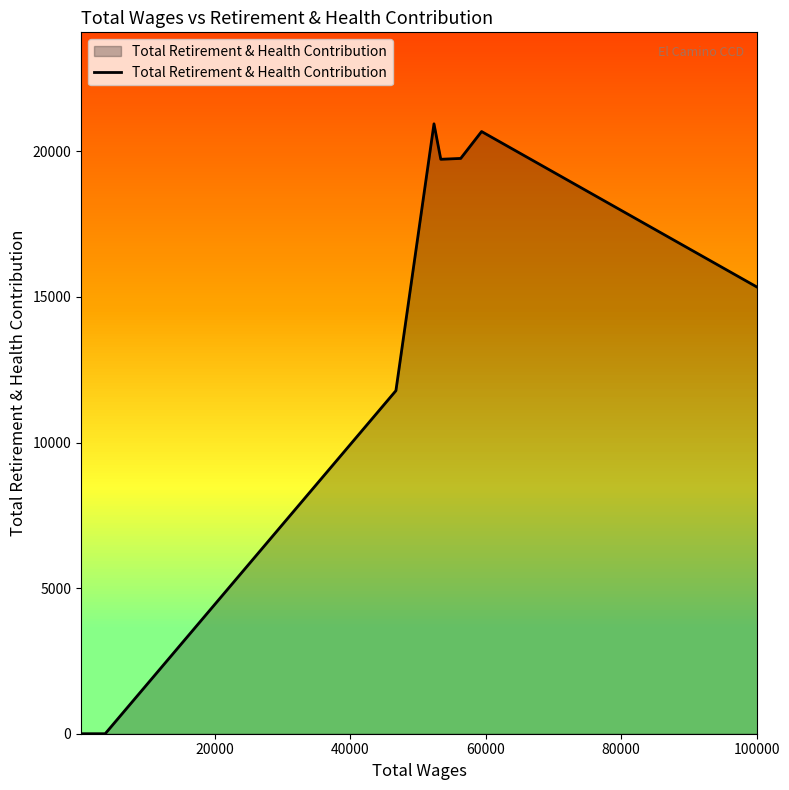

What is the maximum value shown in the chart?

20944